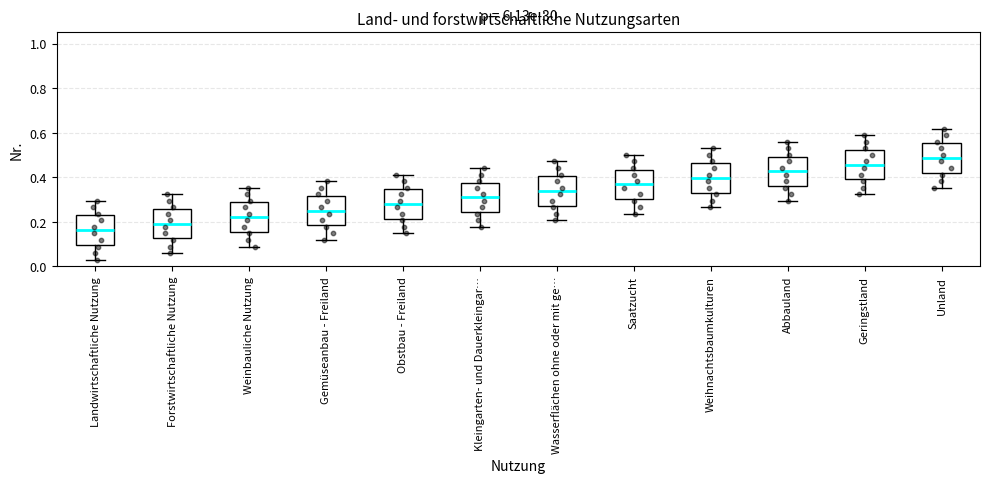

Which box has the highest median line?

Unland